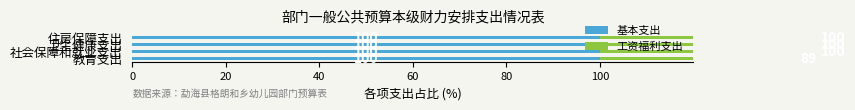

Rank the series at 20 from highest to lowest value.

工资福利支出, 基本支出